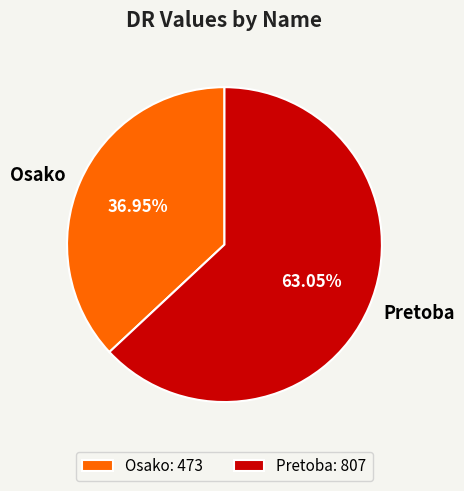

How many segments does this pie chart have?

2